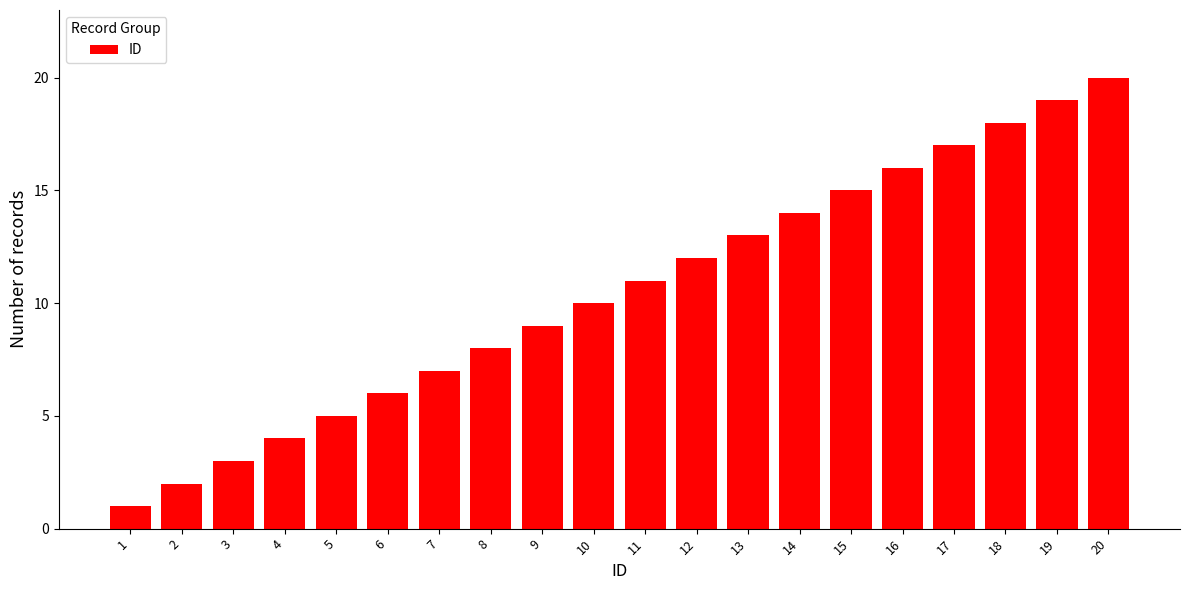

Reading left to right, list all the values displayed in this chart.

1=1	2=2	3=3	4=4	5=5	6=6	7=7	8=8	9=9	10=10	11=11	12=12	13=13	14=14	15=15	16=16	17=17	18=18	19=19	20=20